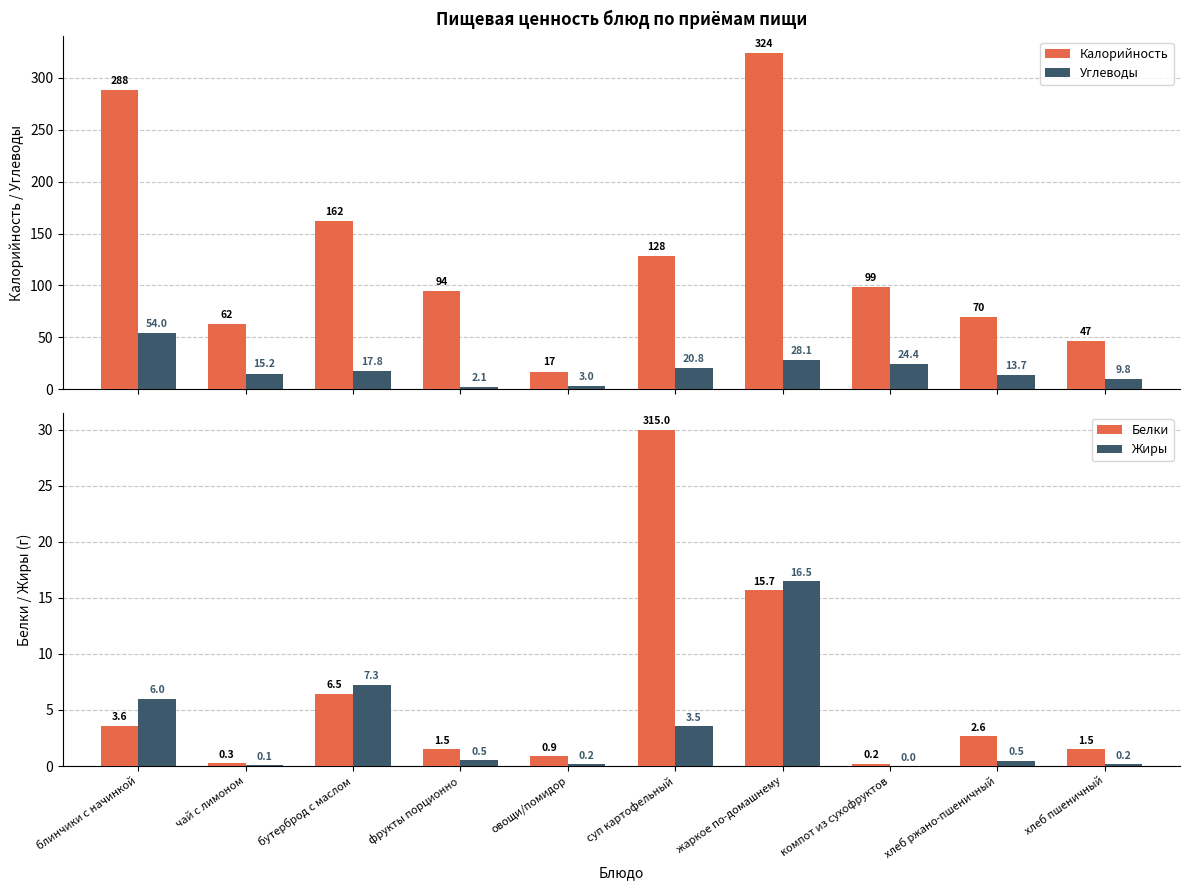

What is the difference between the maximum and minimum values in the Белки series?

29.8